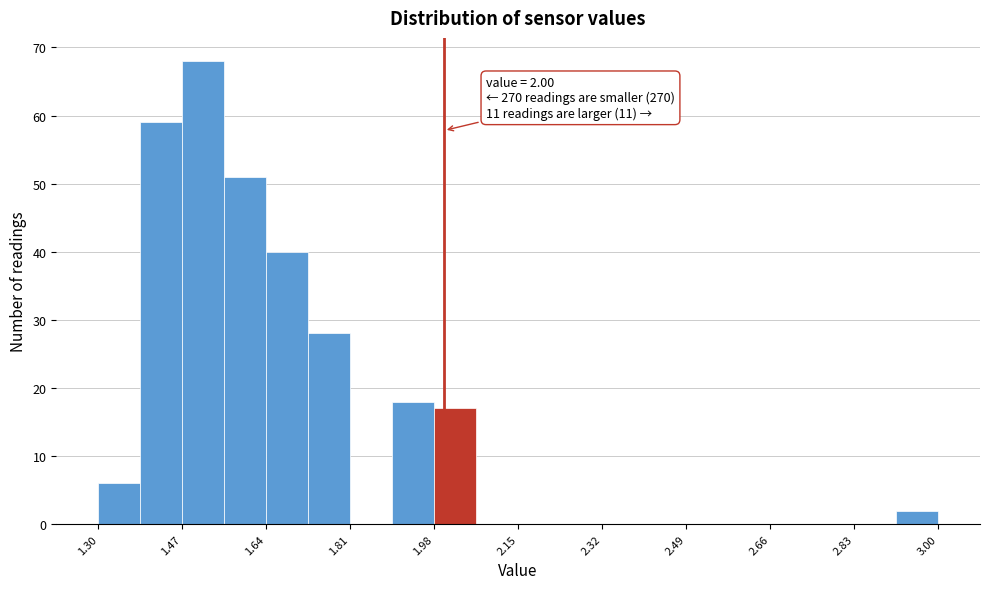

Over which range of the x-axis is the bar tallest?

1.470 to 1.555